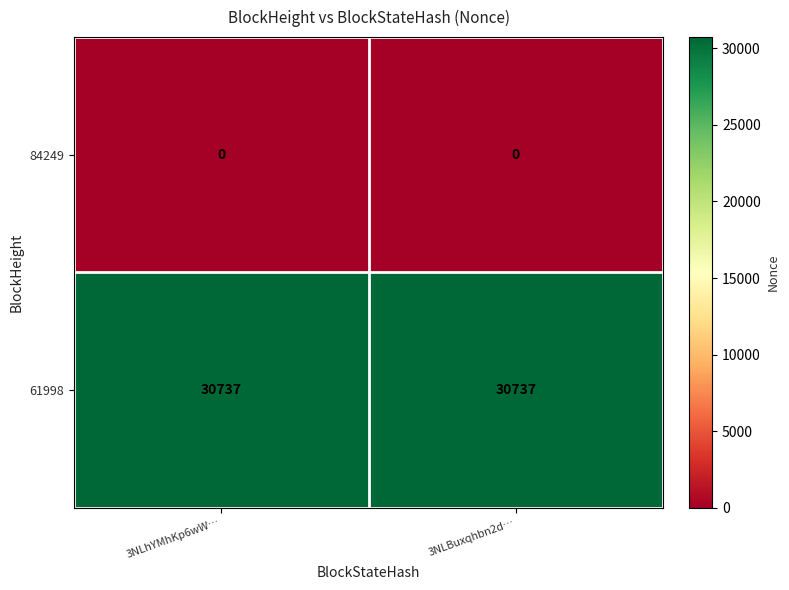

At how many categories does at least one series exceed 7502?

2